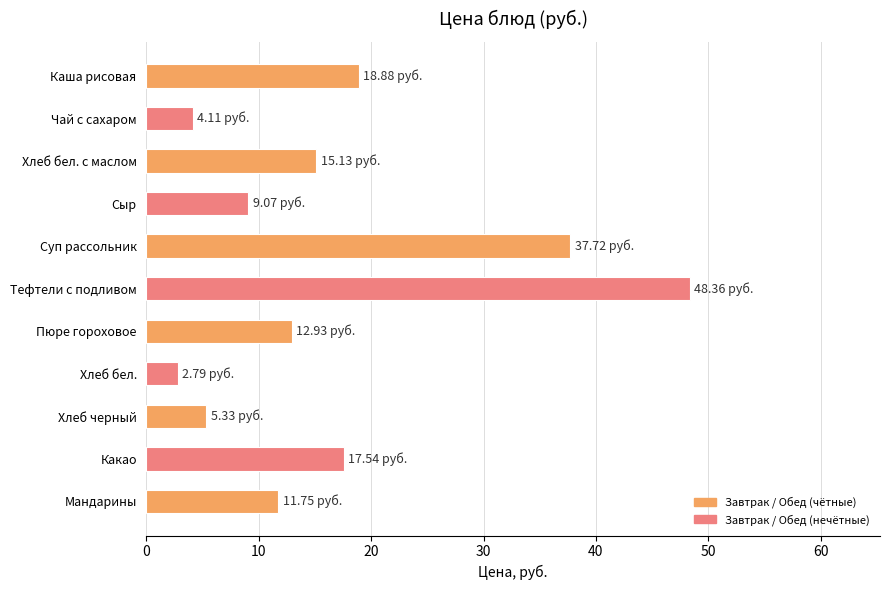

Between Чай с сахаром and Каша рисовая, which is larger?

Каша рисовая